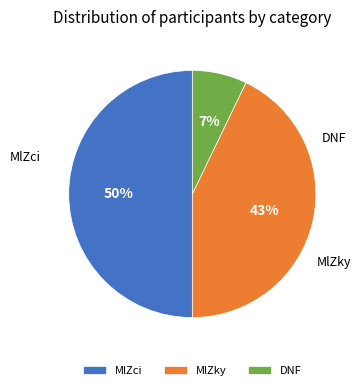

Which has a higher value, DNF or MlZky?

MlZky